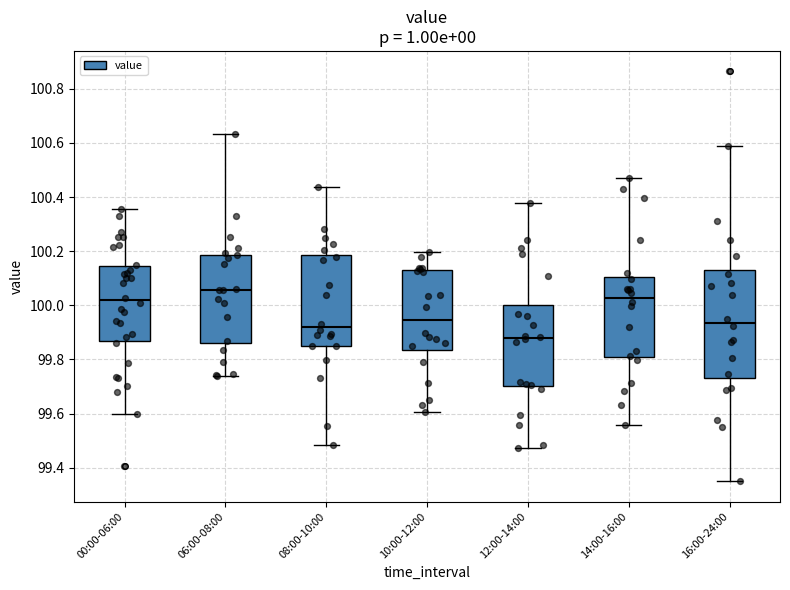

Which box has the lowest median line?

12:00-14:00